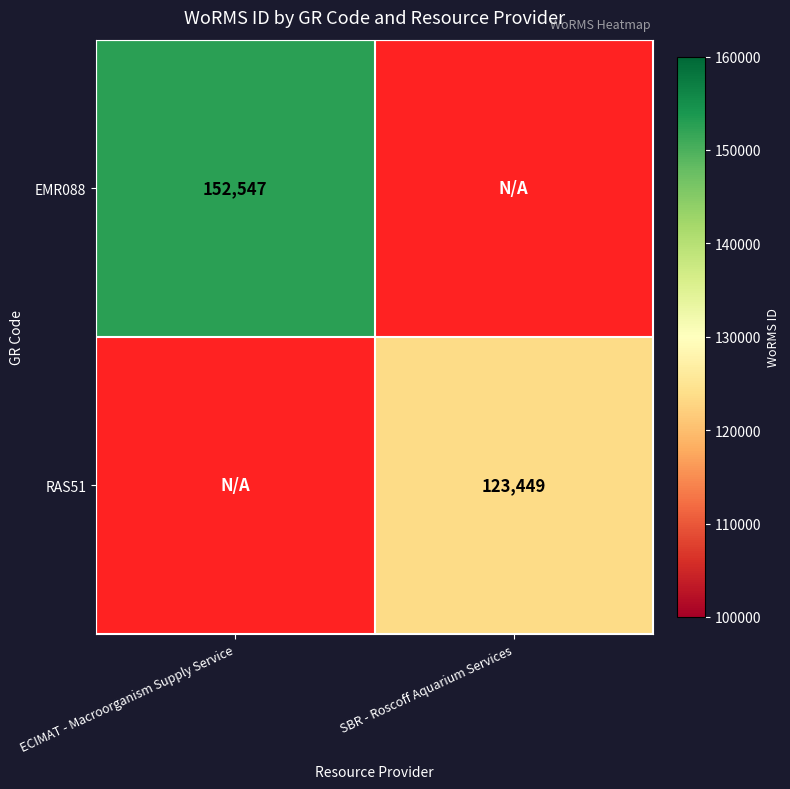

Is it true that EMR088 equals 225958 at ECIMAT - Macroorganism Supply Service?

False